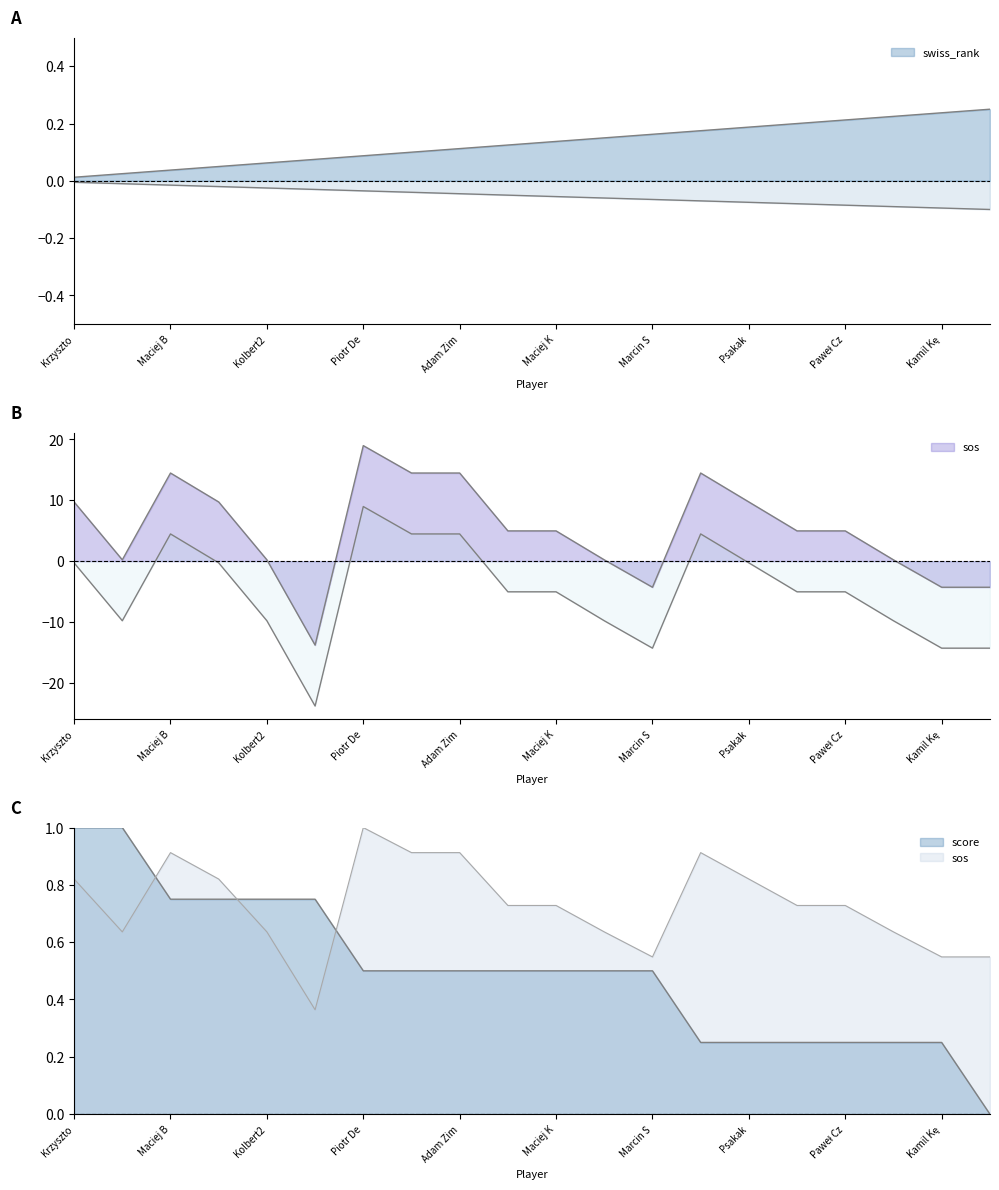

Is the value of score at Maciej Kordulewski greater than the value of swiss_rank at archer_gdy?

Yes